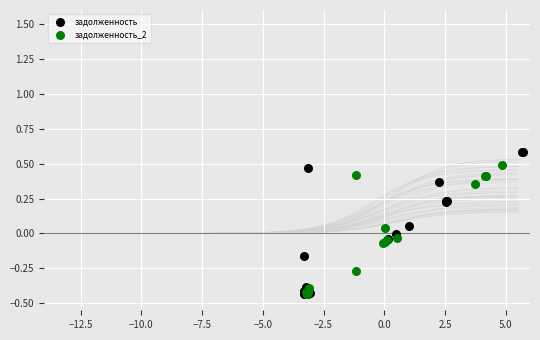

Which series reaches the maximum Y coordinate?

задолженность